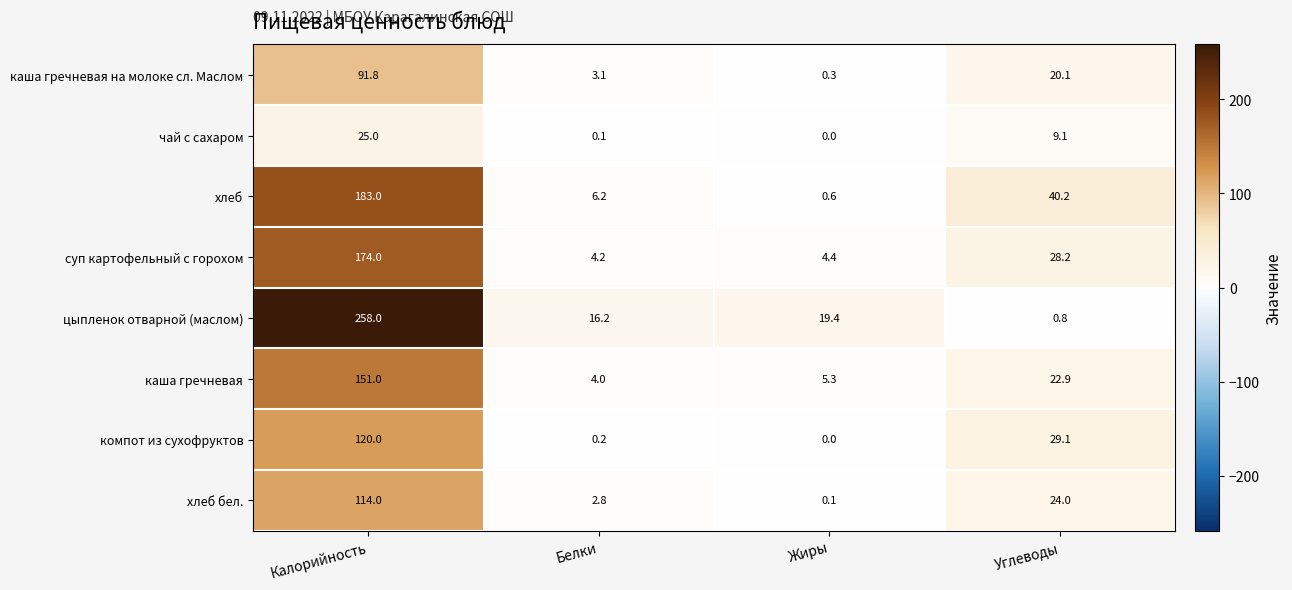

Where is чай с сахаром nearest to the value 12?

Углеводы